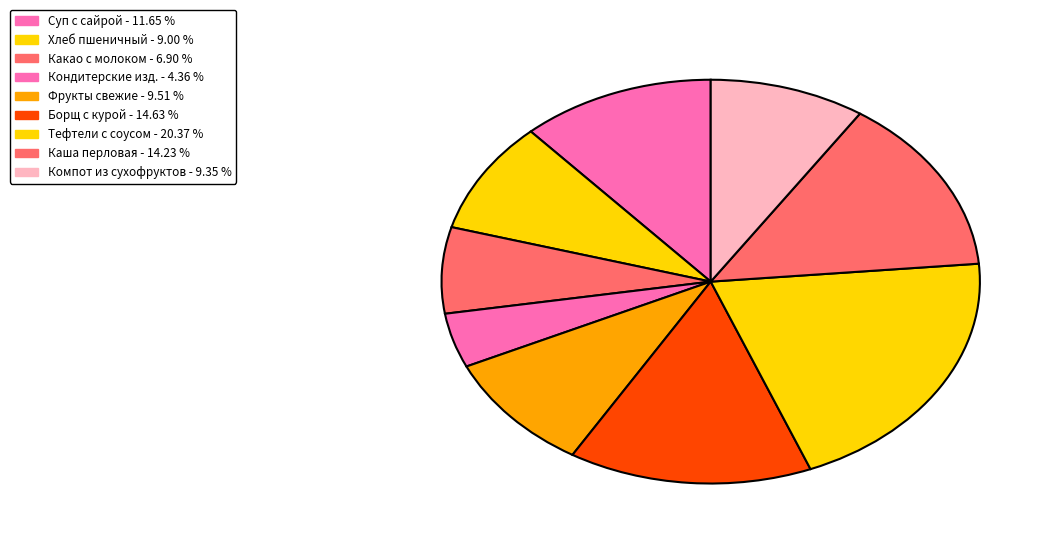

How many segments does this pie chart have?

9